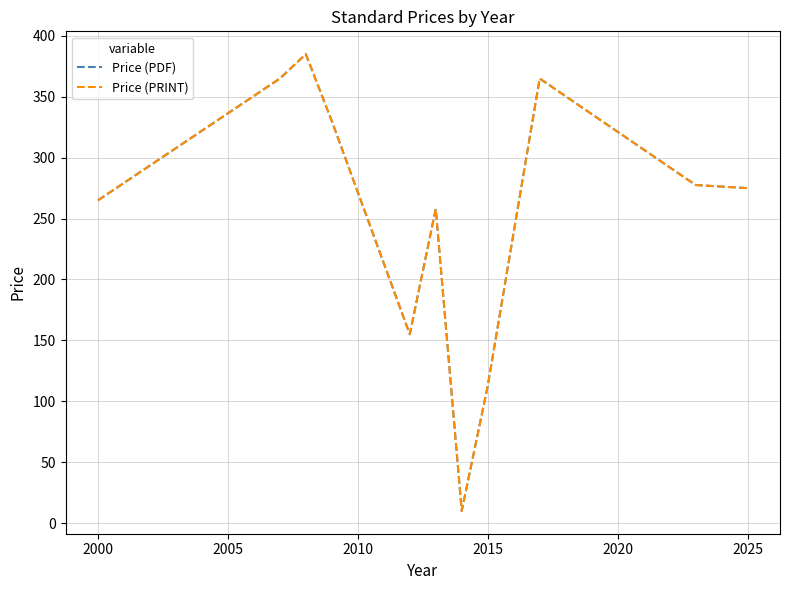

Which series has the largest total across all categories?

Price (PDF)